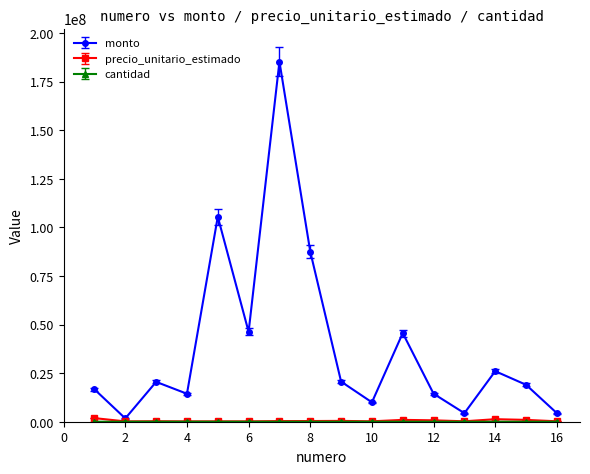

What is the greatest value displayed?

185250000